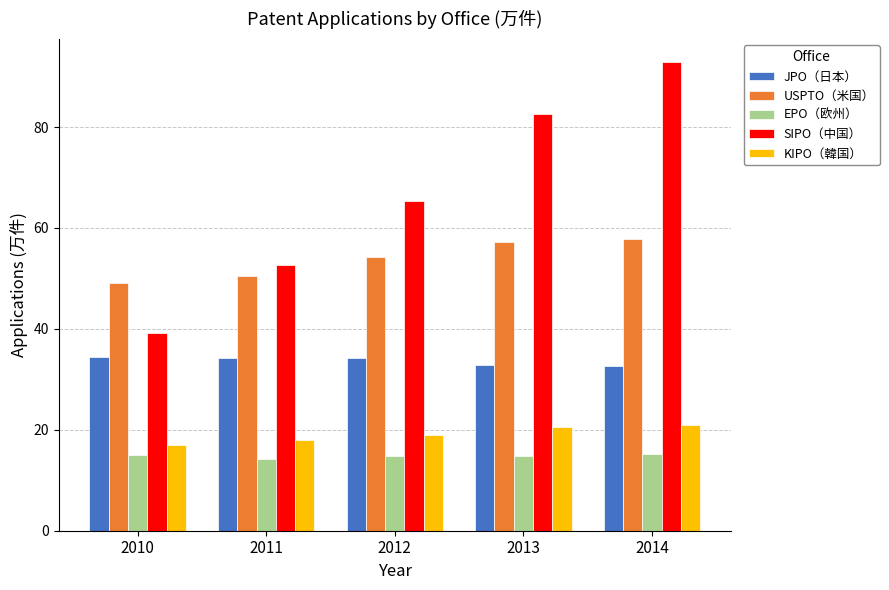

At which category does the chart reach its peak across all series?

2014